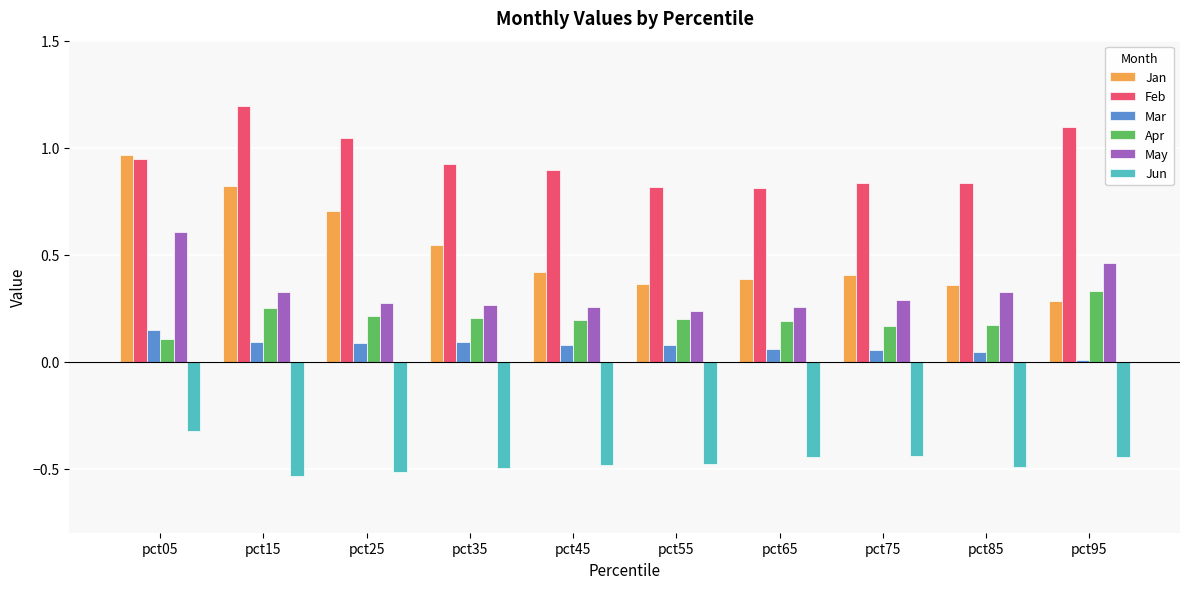

How many bars are there in total?

60